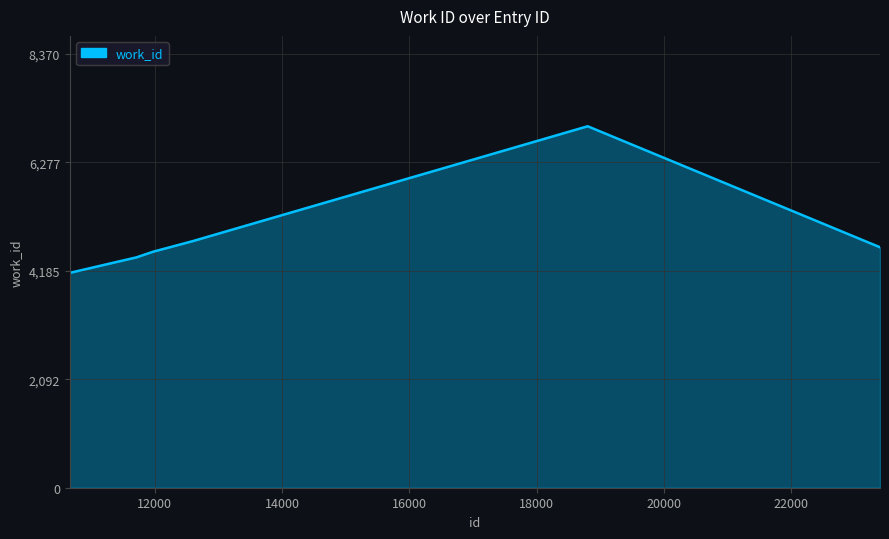

Does the chart display data point markers on the line(s)?

No